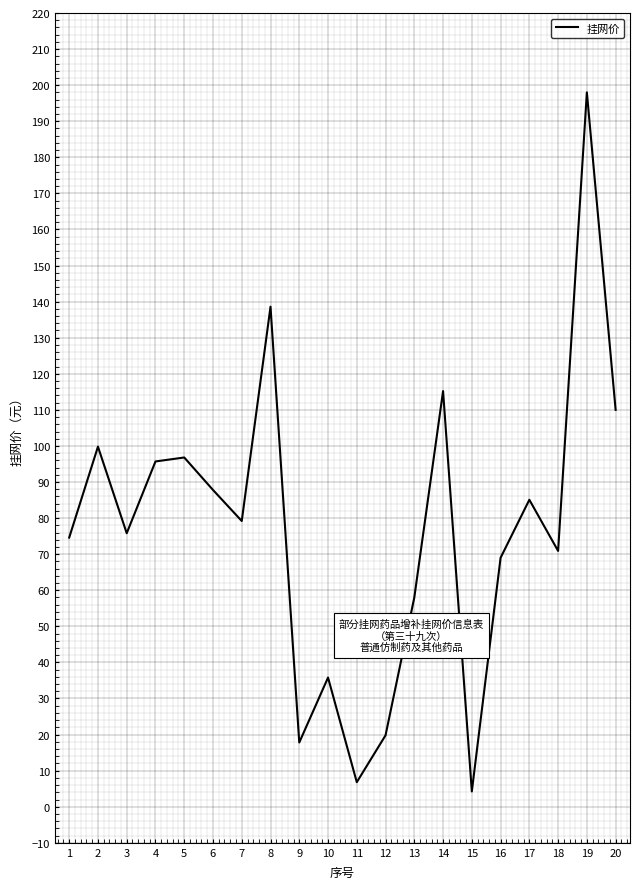

Which category has the lowest value across all series?

15